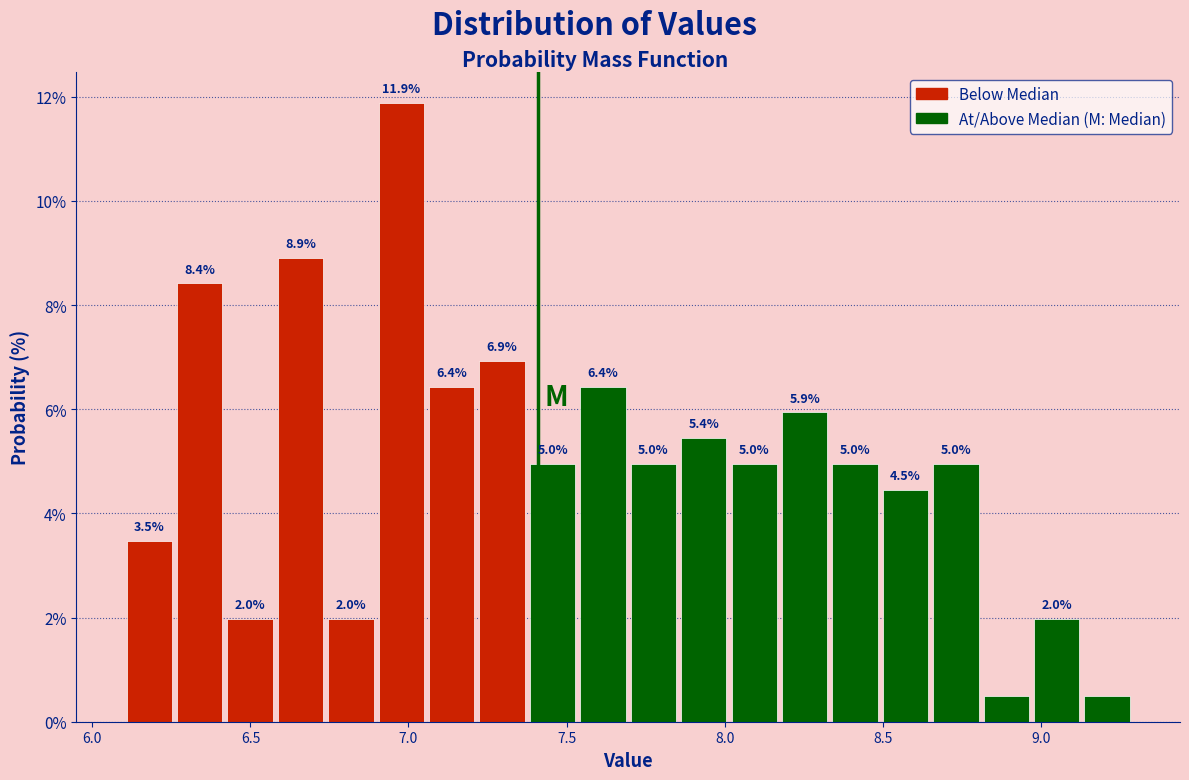

Around what value on the x-axis is the tallest bar? Give the approximate position of its centre, as read against the axis.

7.00